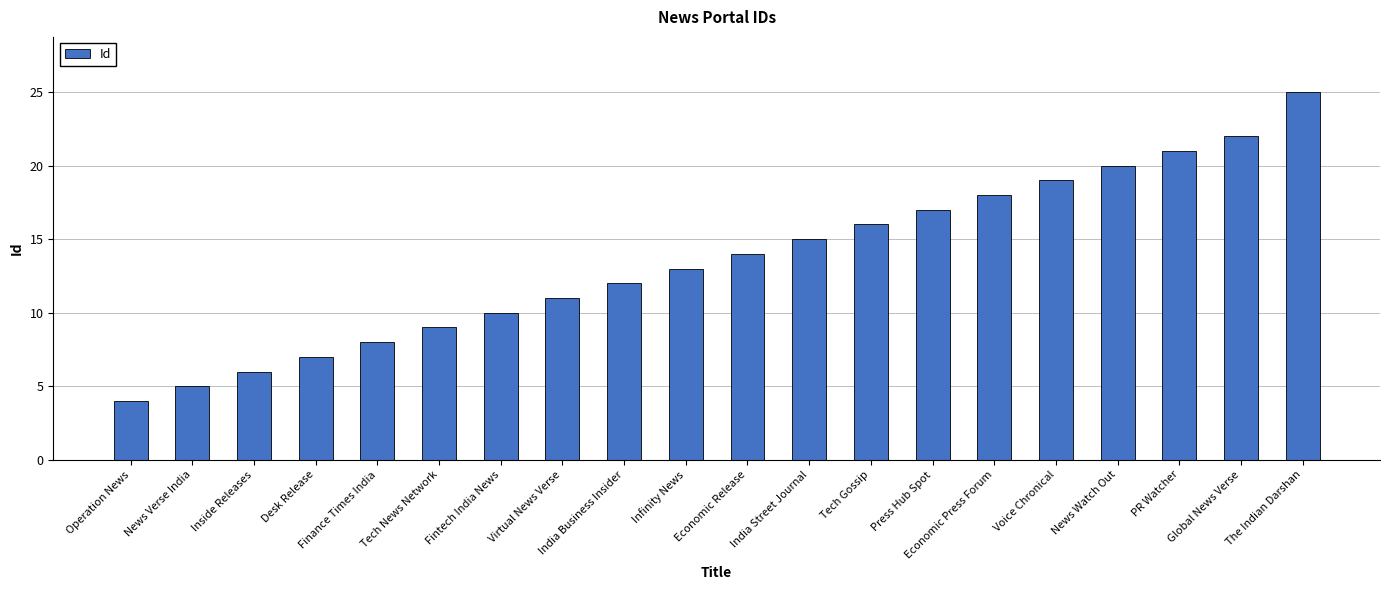

Rank the categories by value from highest to lowest.

The Indian Darshan, Global News Verse, PR Watcher, News Watch Out, Voice Chronical, Economic Press Forum, Press Hub Spot, Tech Gossip, India Street Journal, Economic Release, Infinity News, India Business Insider, Virtual News Verse, Fintech India News, Tech News Network, Finance Times India, Desk Release, Inside Releases, News Verse India, Operation News